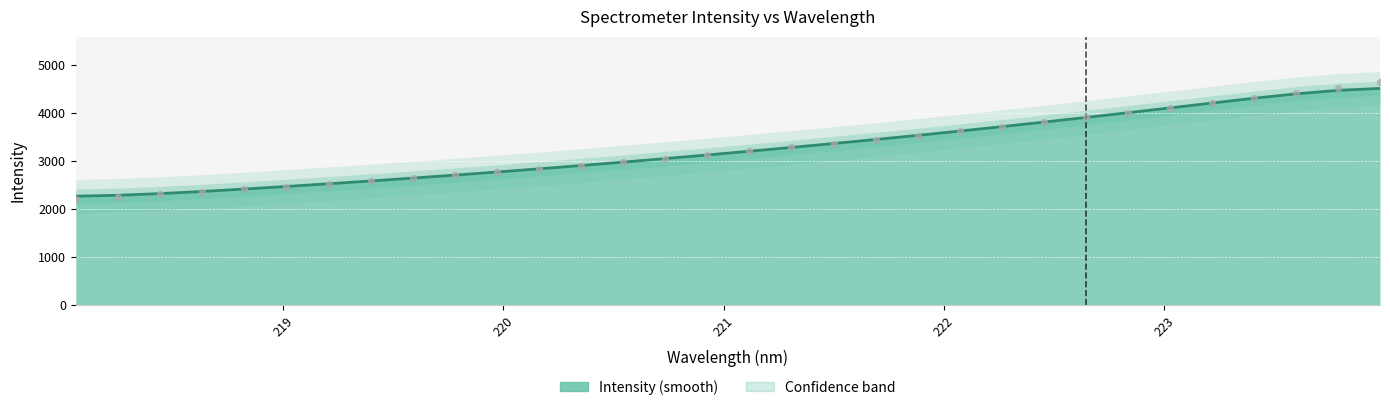

What is the ratio of the value at 223.5987 to the value at 219.0156?

1.8